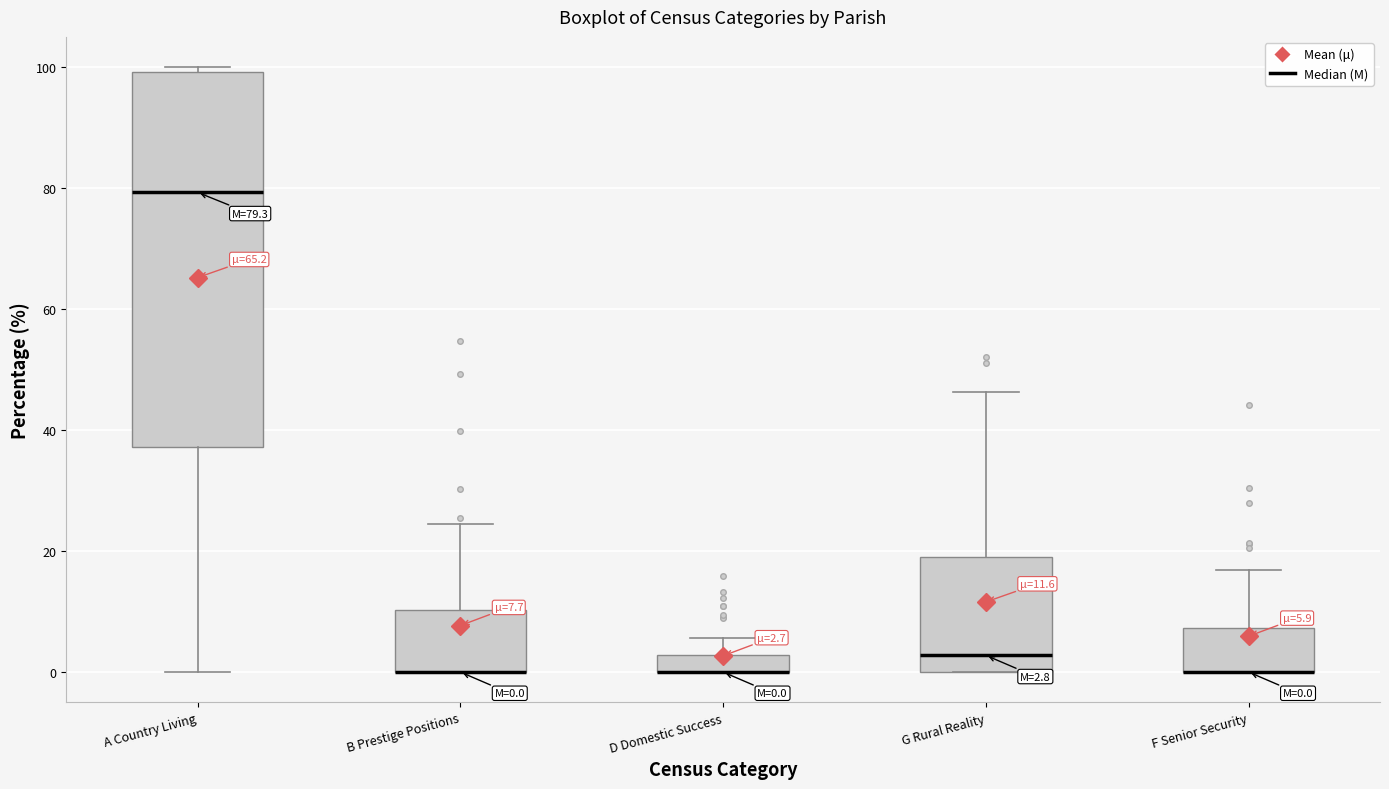

Which box is the tallest, from its lower edge to its upper edge?

A Country Living